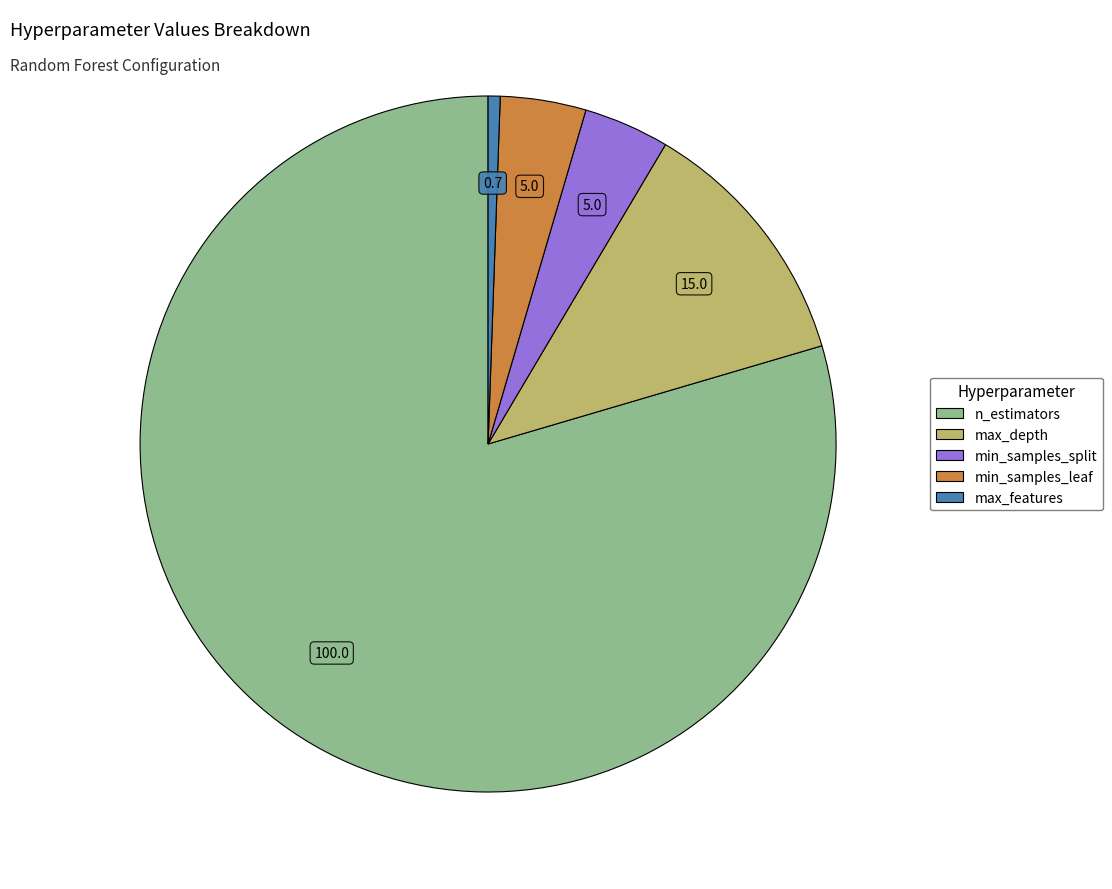

Is it true that min_samples_split is 4% of the pie?

True